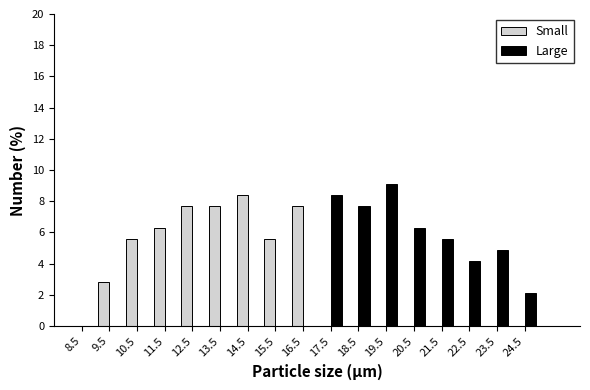

Reading left to right, transcribe this chart: for each range on the x-axis, give the height of each series' bar. The values are not printed on the chart, so give them approximately, as read against the axis.

8 to 9: Small=0	Large=0
9 to 10: Small=2.8	Large=0
10 to 11: Small=5.6	Large=0
11 to 12: Small=6.2	Large=0
12 to 13: Small=7.6	Large=0
13 to 14: Small=7.6	Large=0
14 to 15: Small=8.4	Large=0
15 to 16: Small=5.6	Large=0
16 to 17: Small=7.6	Large=0
17 to 18: Small=0	Large=8.4
18 to 19: Small=0	Large=7.6
19 to 20: Small=0	Large=9.0
20 to 21: Small=0	Large=6.2
21 to 22: Small=0	Large=5.6
22 to 23: Small=0	Large=4.2
23 to 24: Small=0	Large=4.8
24 to 25: Small=0	Large=2.0